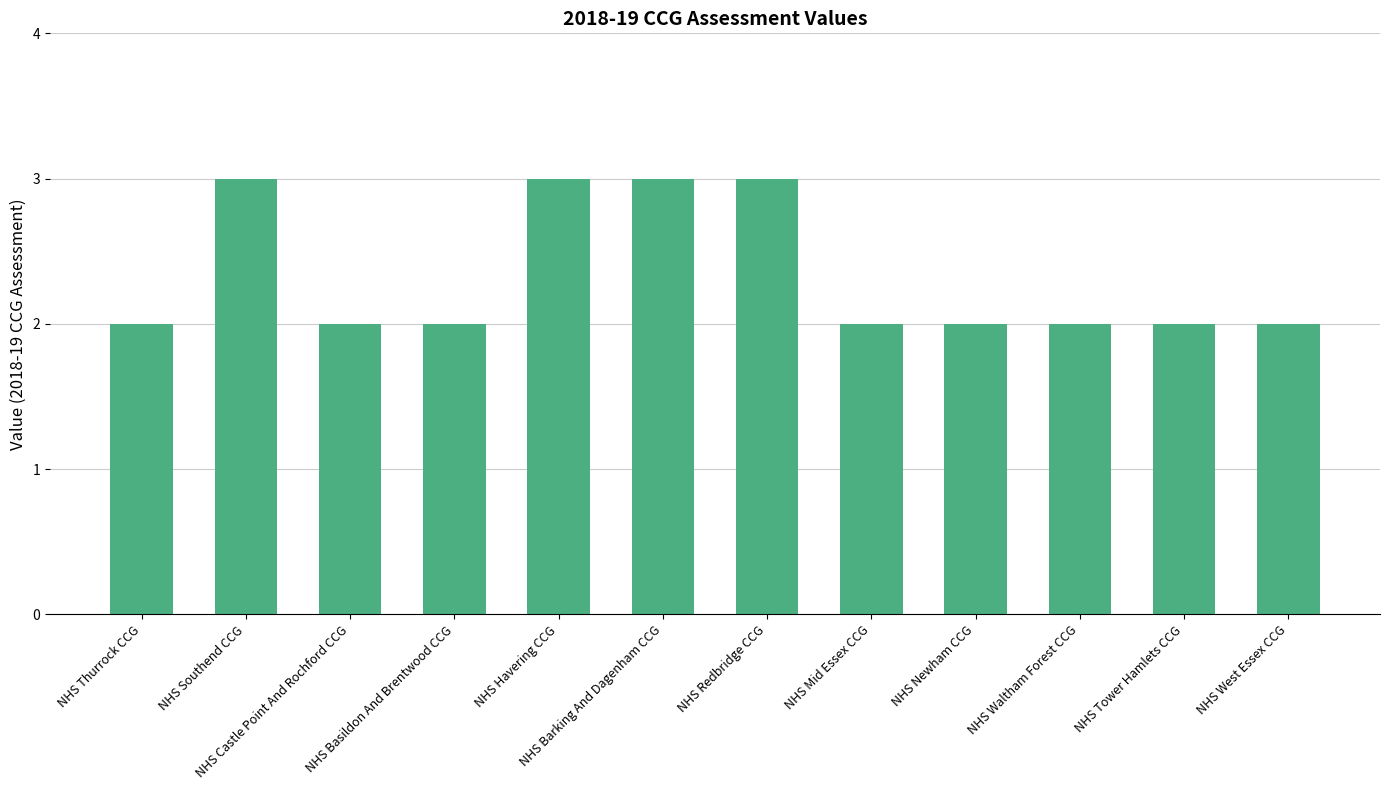

What is the value of the 10th bar from the left?

2